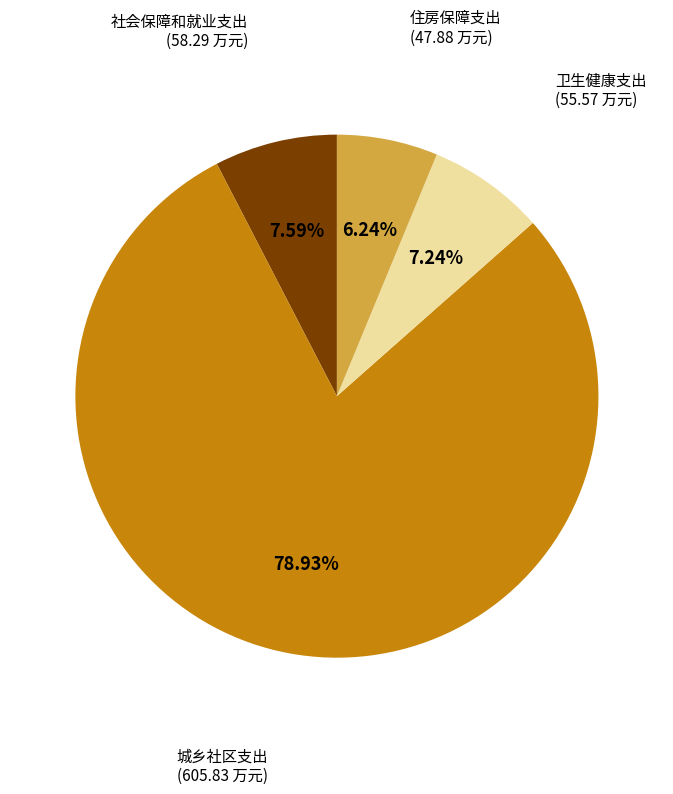

To the nearest percent, what is the average slice percentage?

25%